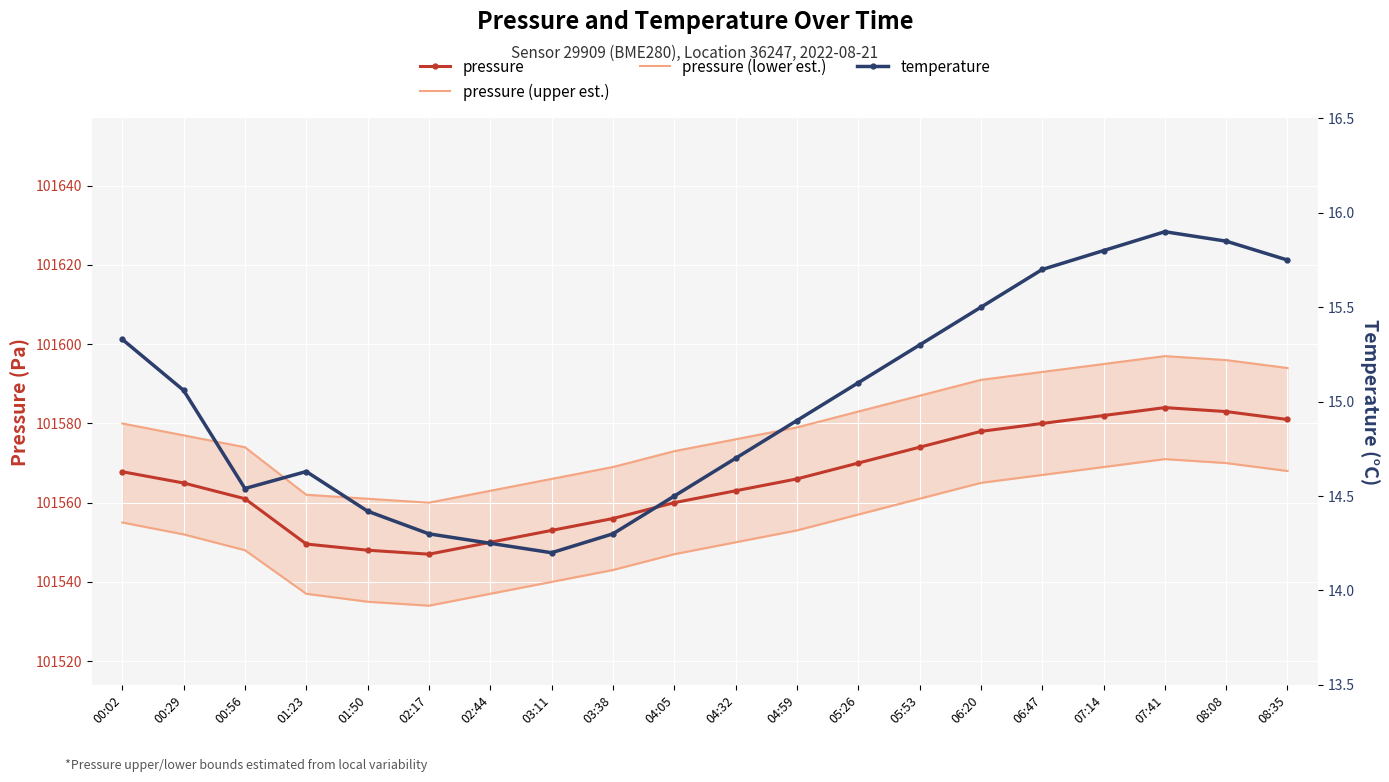

Between 01:23 and 05:53, which series saw the biggest shift?

pressure (upper est.)